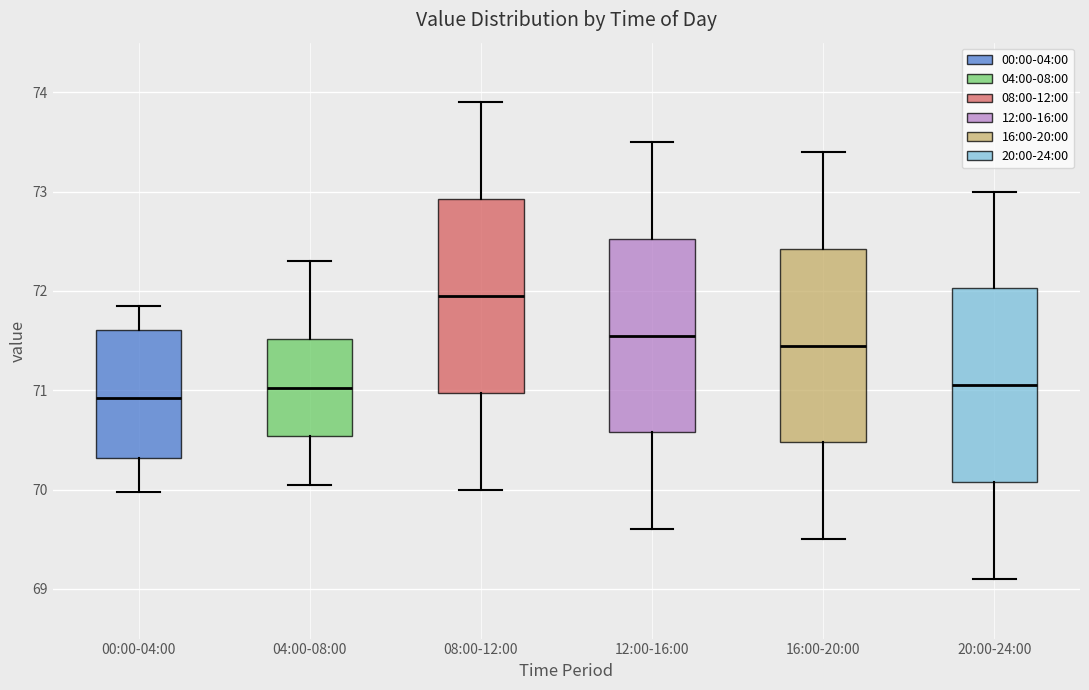

Reading left to right, read every box against the y-axis: the position of its median line, the range the box covers, and the ends of its whiskers. The values are not printed on the chart, so give them approximately, as read against the axis.

00:00-04:00: median 70.9, box 70.3 to 71.6, whiskers 70.0 to 71.9
04:00-08:00: median 71.0, box 70.5 to 71.5, whiskers 70.1 to 72.3
08:00-12:00: median 72.0, box 71.0 to 72.9, whiskers 70.0 to 73.9
12:00-16:00: median 71.6, box 70.6 to 72.5, whiskers 69.6 to 73.5
16:00-20:00: median 71.5, box 70.5 to 72.4, whiskers 69.5 to 73.4
20:00-24:00: median 71.1, box 70.1 to 72.0, whiskers 69.1 to 73.0